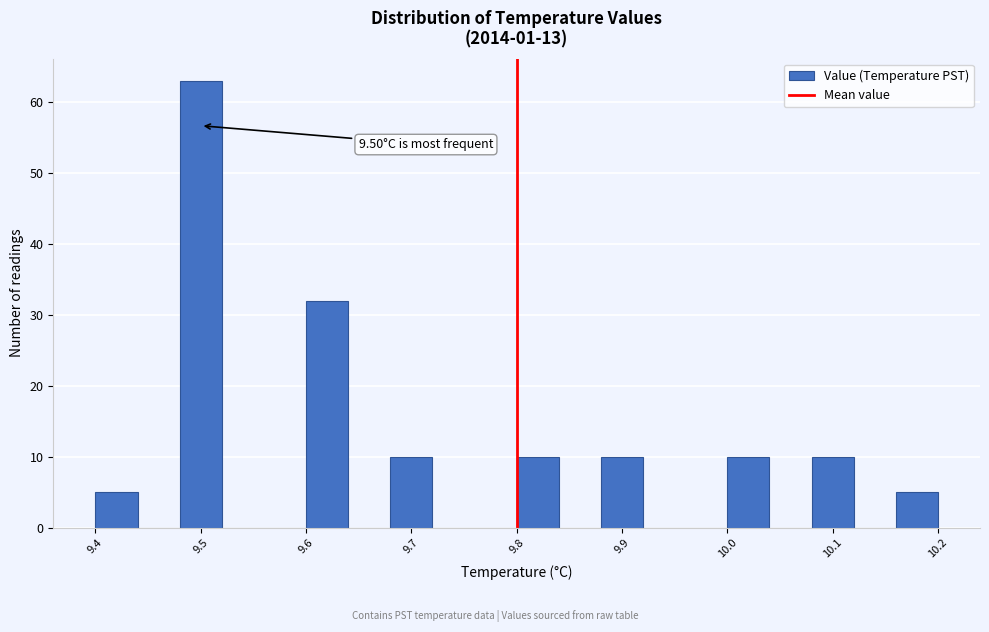

Which range on the x-axis has the tallest bar?

9.48 to 9.52